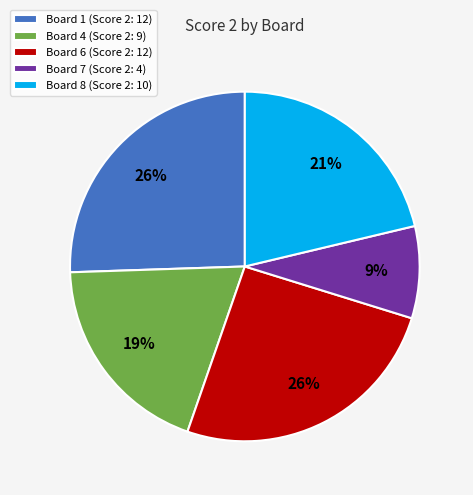

Does any single category account for the majority?

No